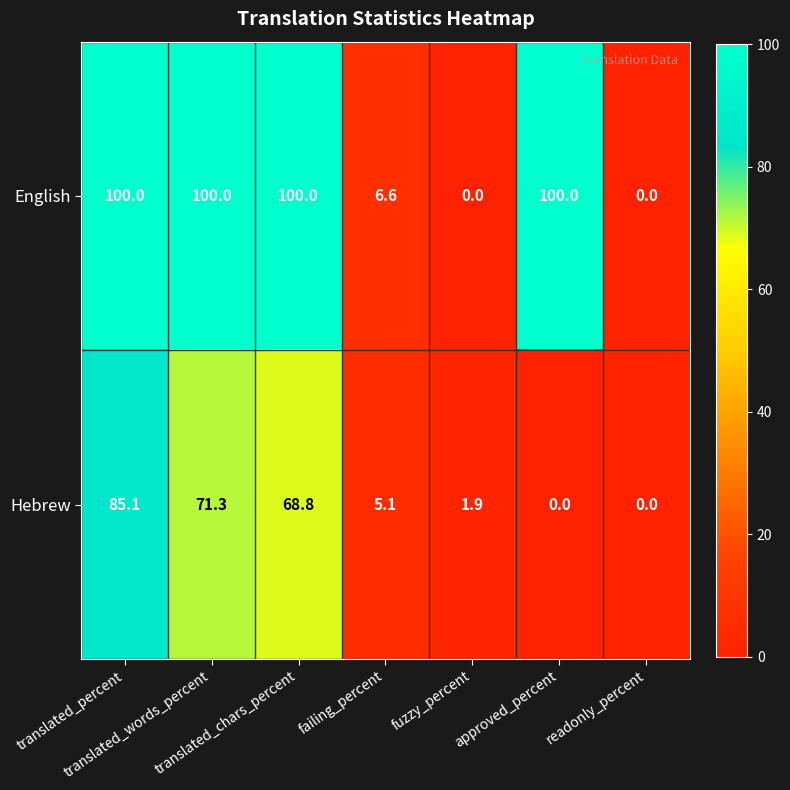

What is the spread (max minus min) of values at approved_percent?

100.0